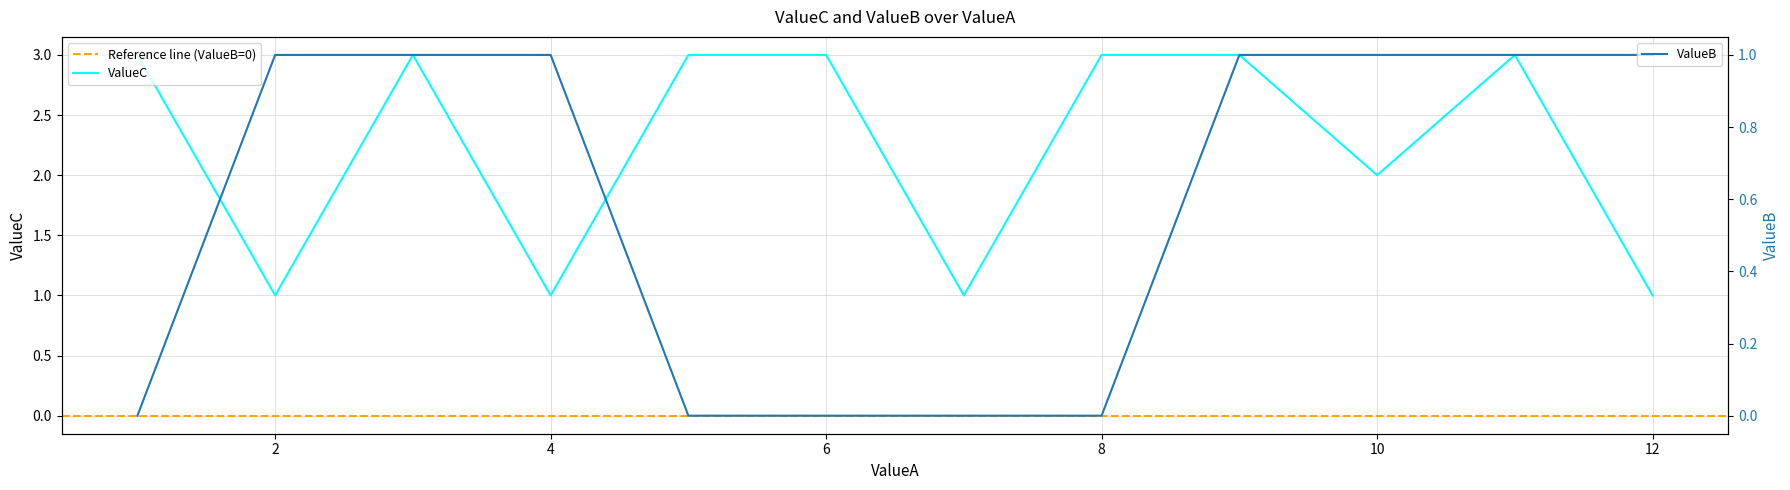

List the series in order of their overall mean, lowest first.

ValueB, ValueC